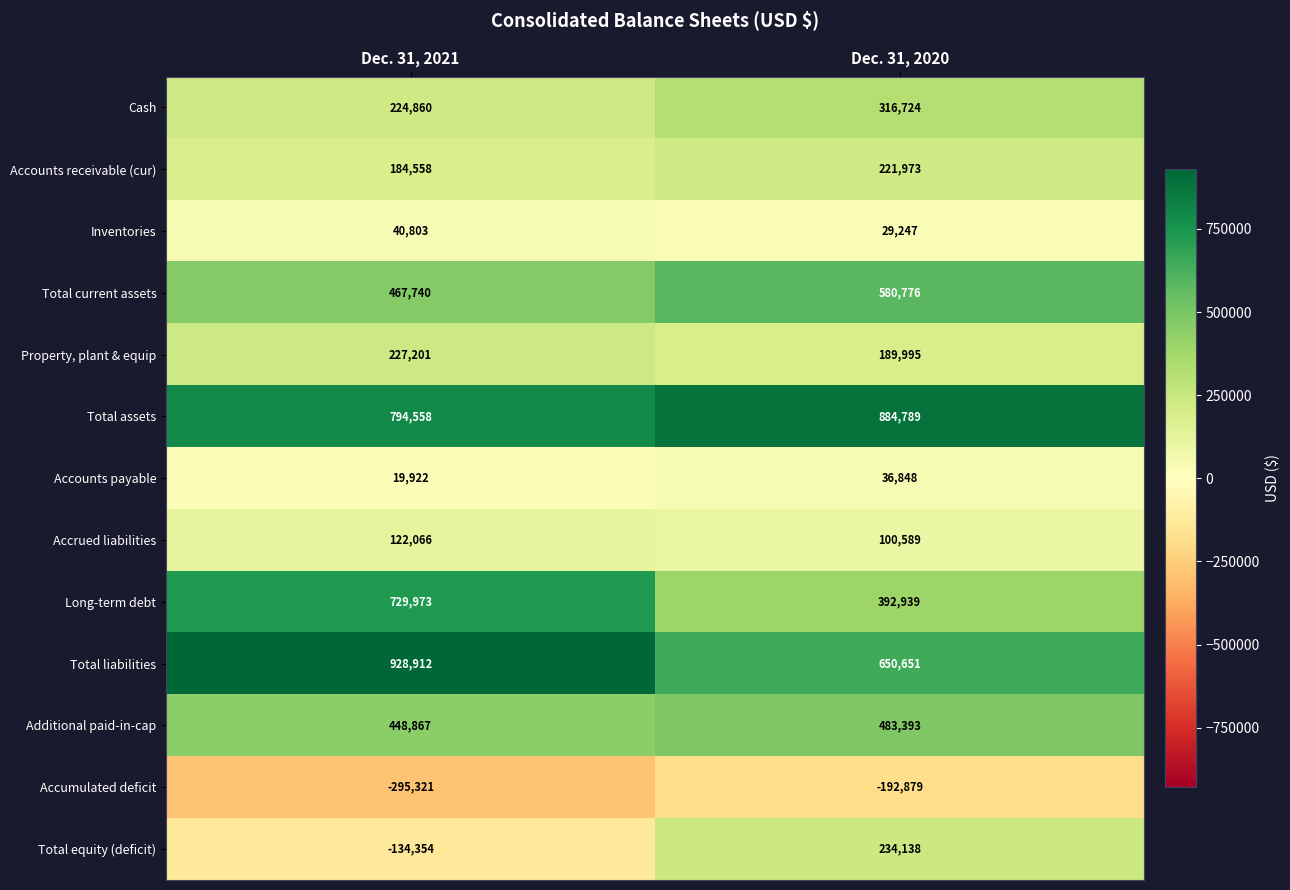

What is the difference between the Total assets values at Dec. 31, 2021 and Dec. 31, 2020?

90231